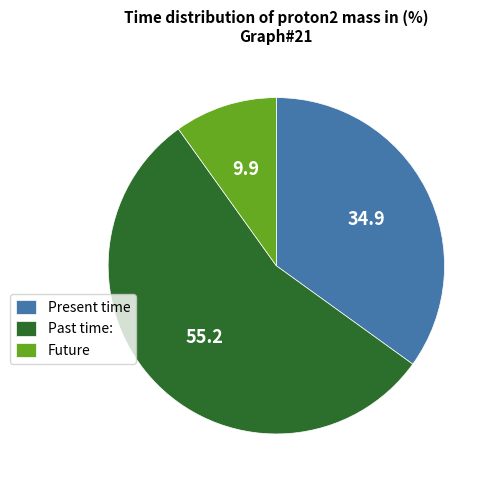

The Future slice represents 10% of the pie. True or false?

True